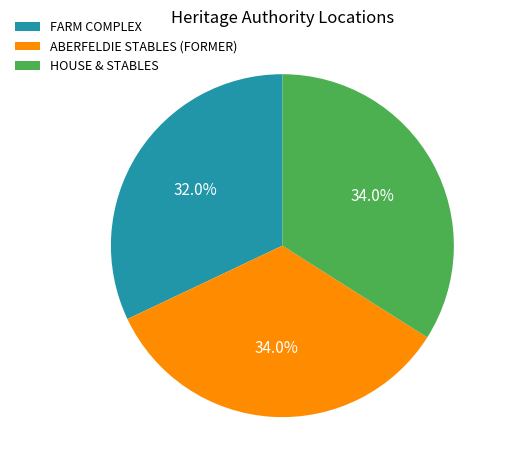

To the nearest percent, what is the combined percentage of ABERFELDIE STABLES (FORMER) and HOUSE & STABLES?

68%